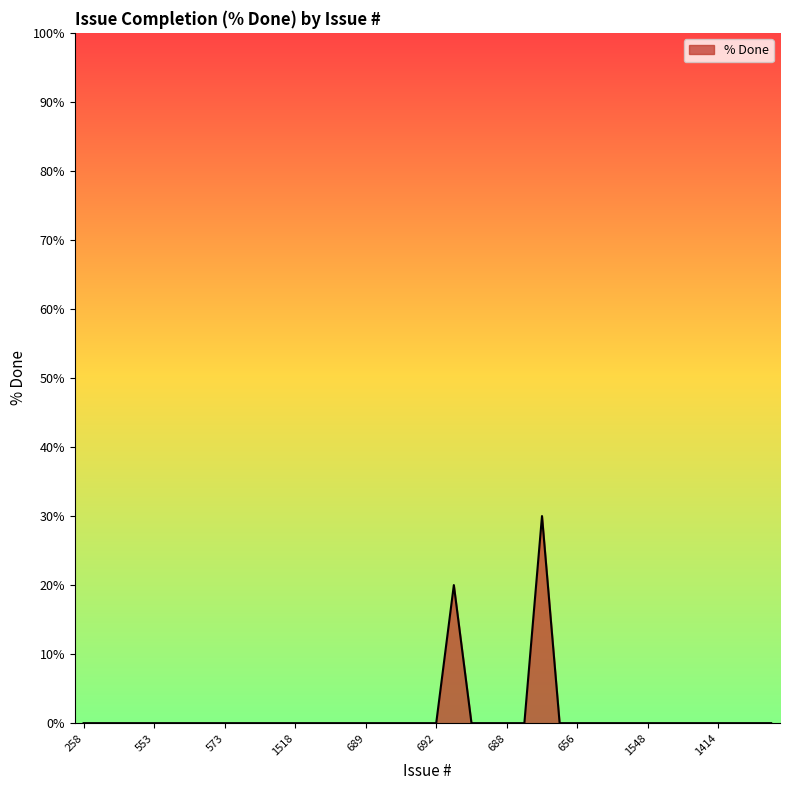

Reading left to right, what are all the values shown in this chart?

0	0	0	0	0	0	0	0	0	0	0	0	0	0	0	0	0	0	0	0	0	20	0	0	0	0	30	0	0	0	0	0	0	0	0	0	0	0	0	0